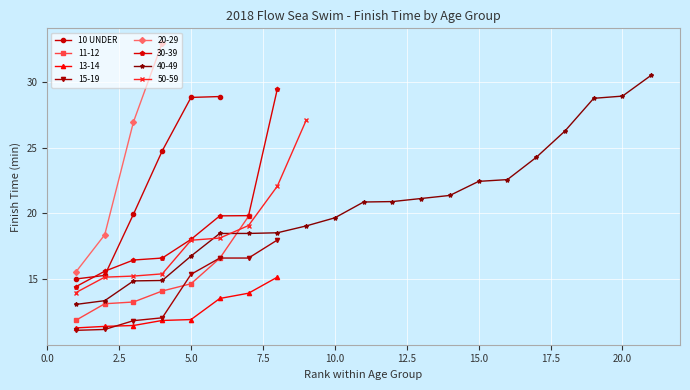

True or false: the data has more than 1 interior local peaks.

False